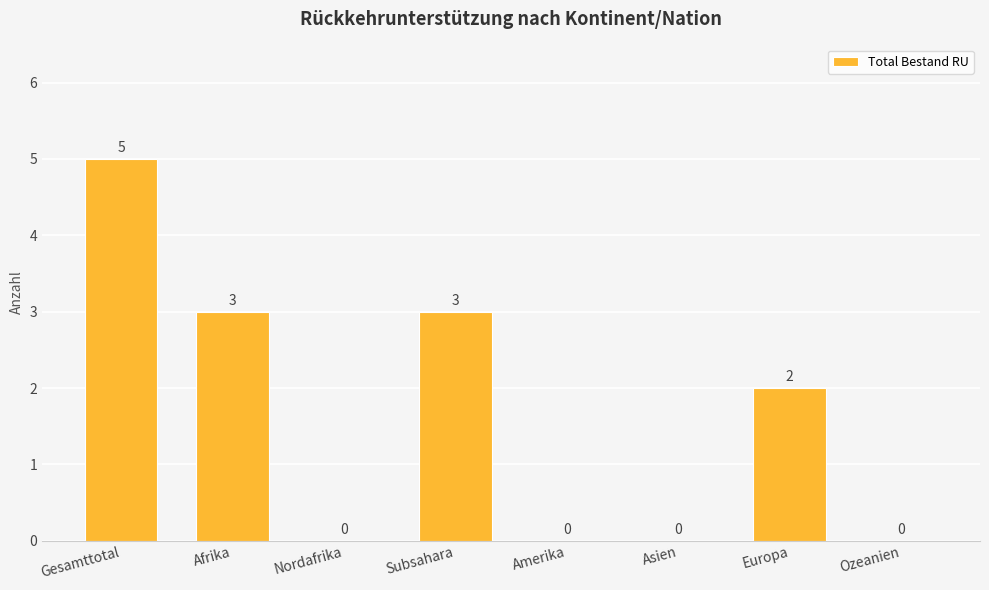

Reading left to right, extract all data points from this chart.

5	3	0	3	0	0	2	0